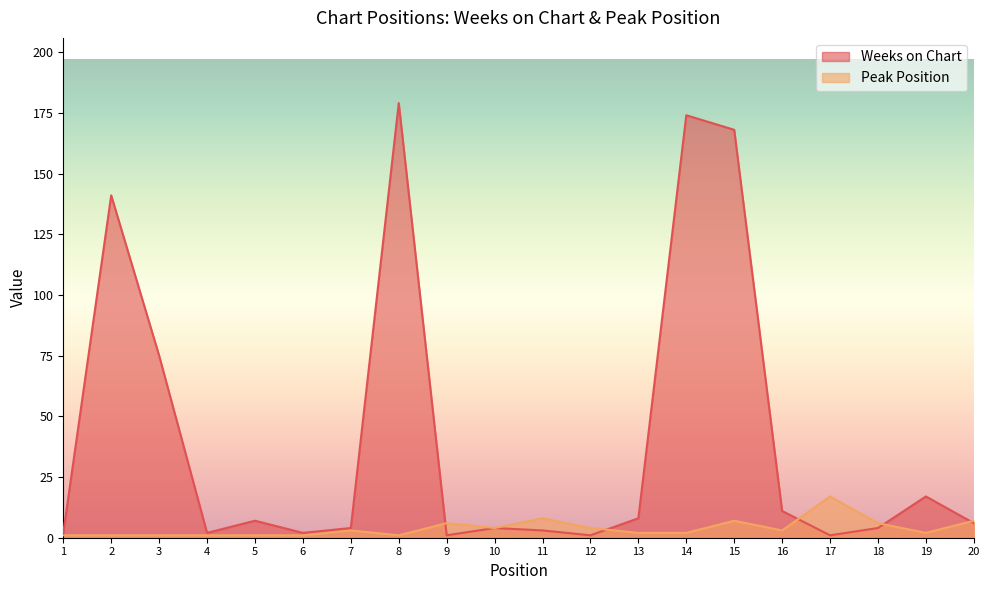

How many lines are shown in the chart?

2